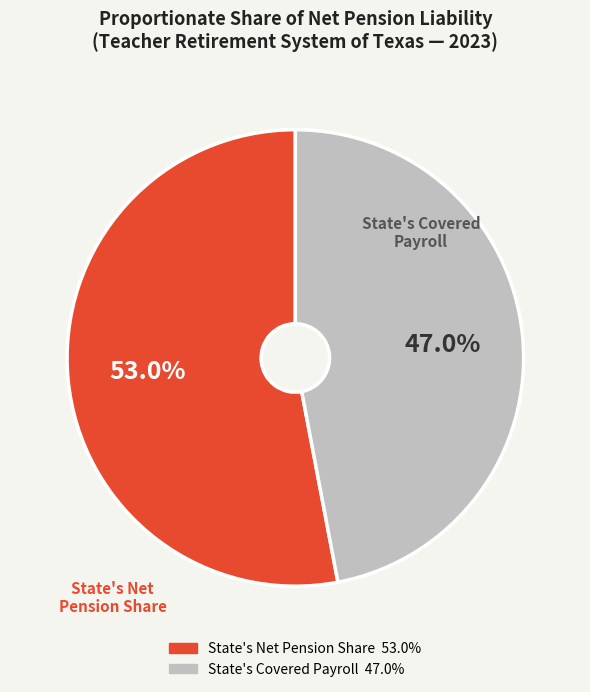

Is there a majority slice in this chart?

Yes